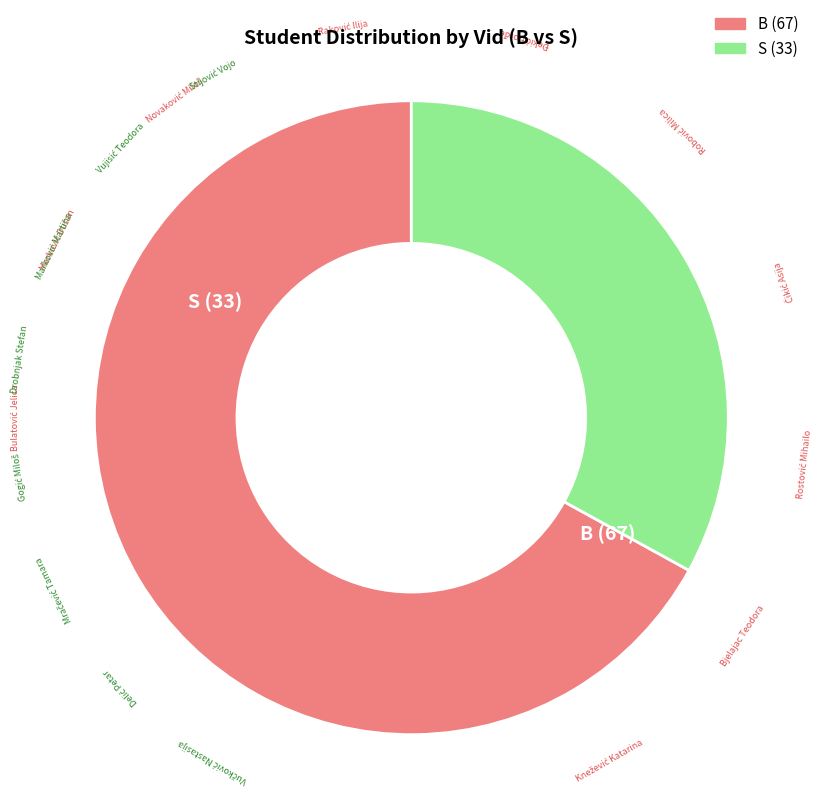

What is the smallest slice in the pie chart?

S